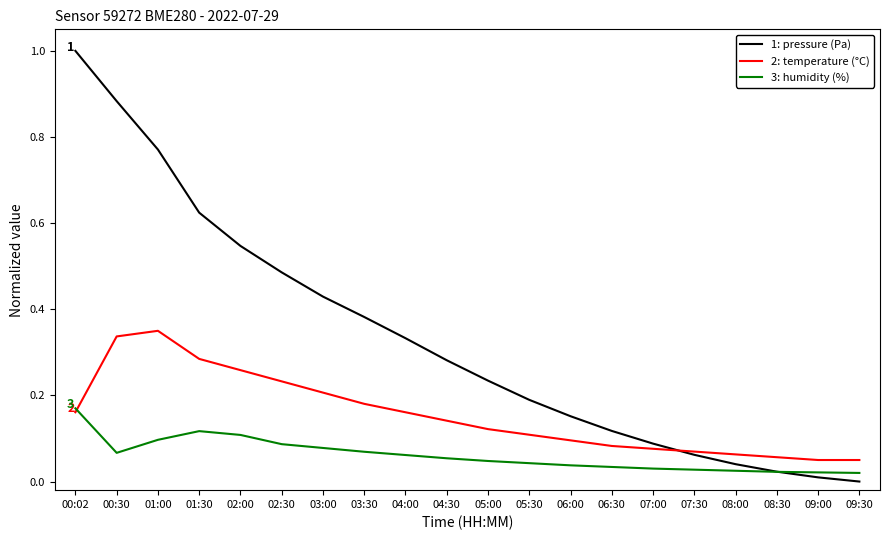

What is the difference between the highest and lowest values at 01:00?

0.7